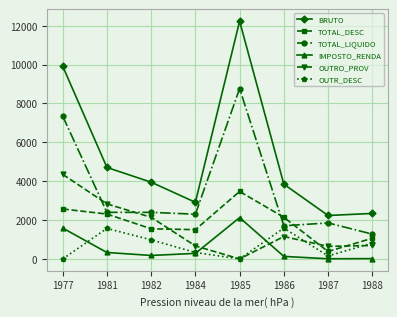

Which category has the highest value across all series?

1985